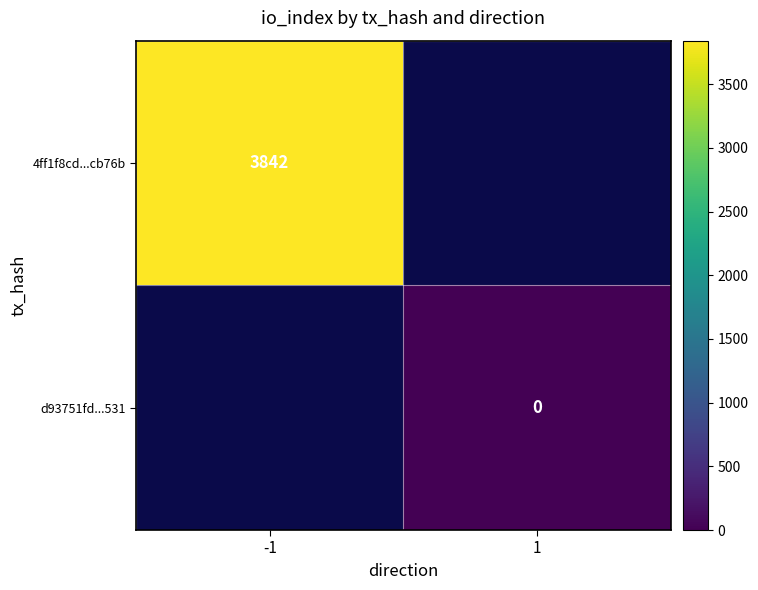

Which category has the lowest value across all series?

1